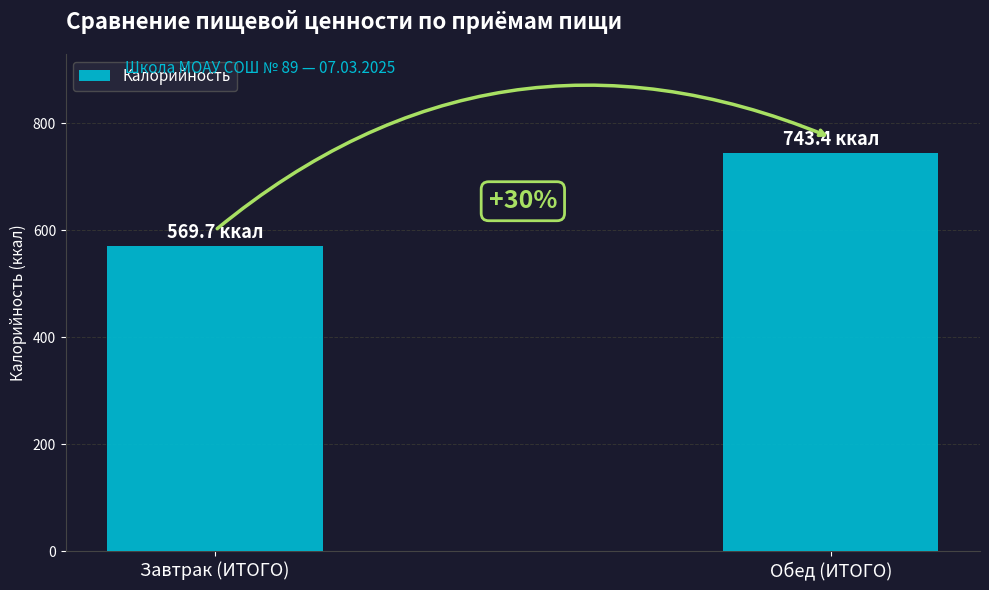

What is the approximate value at Обед (ИТОГО)?

743.4